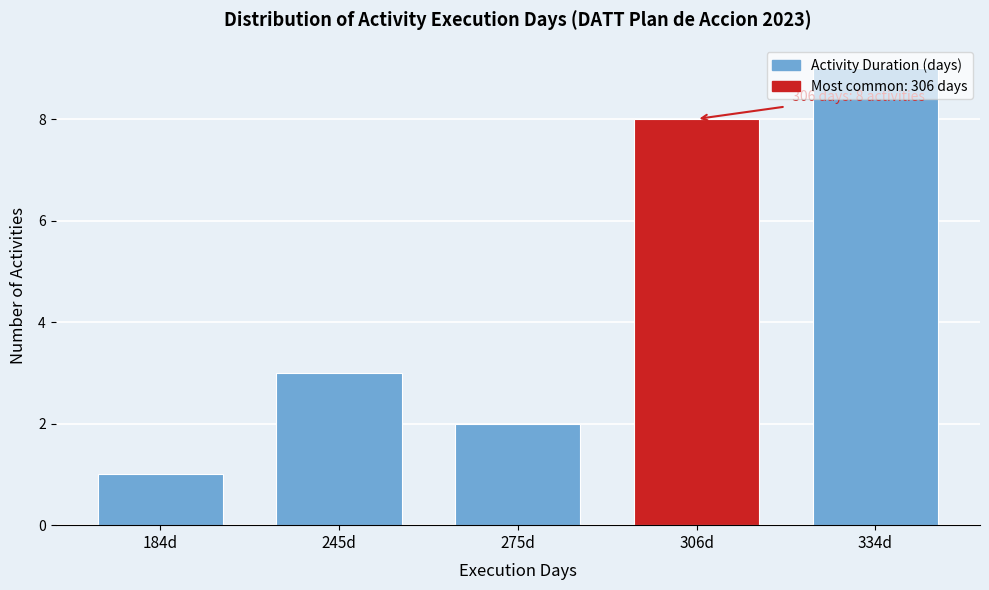

What is the change in value from 184d to 245d?

+2